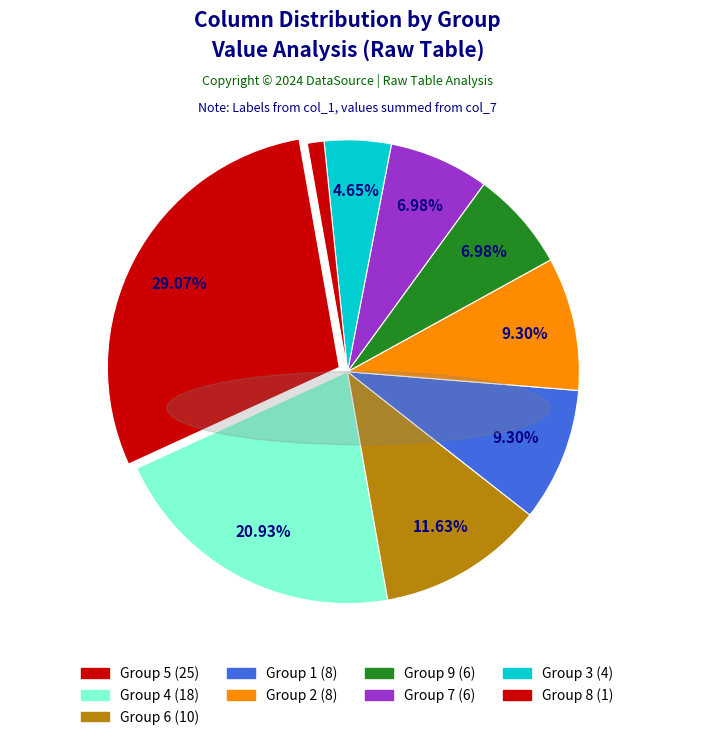

How many slices are in this pie chart?

9